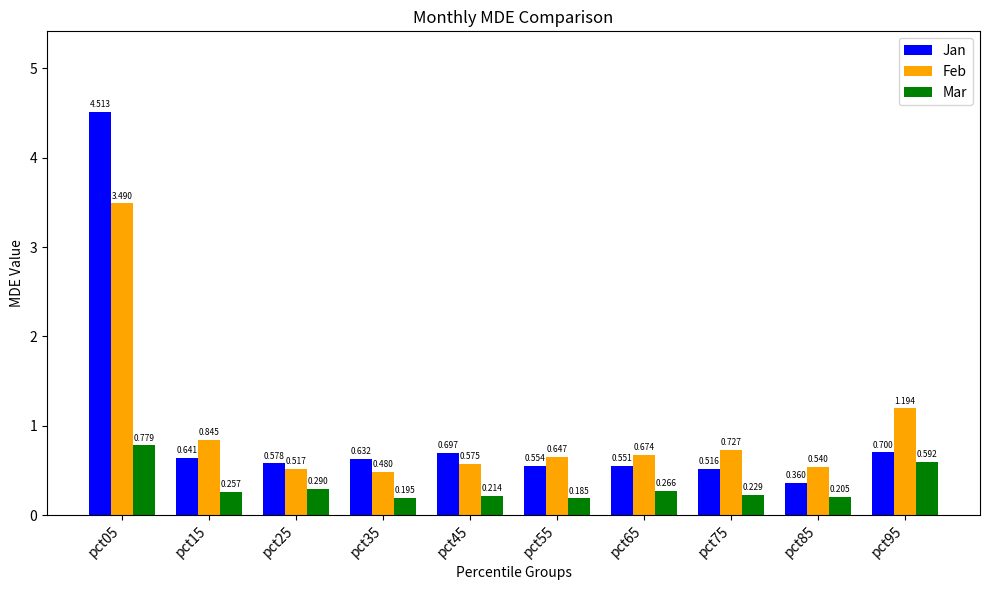

Count the number of categories in the chart.

10